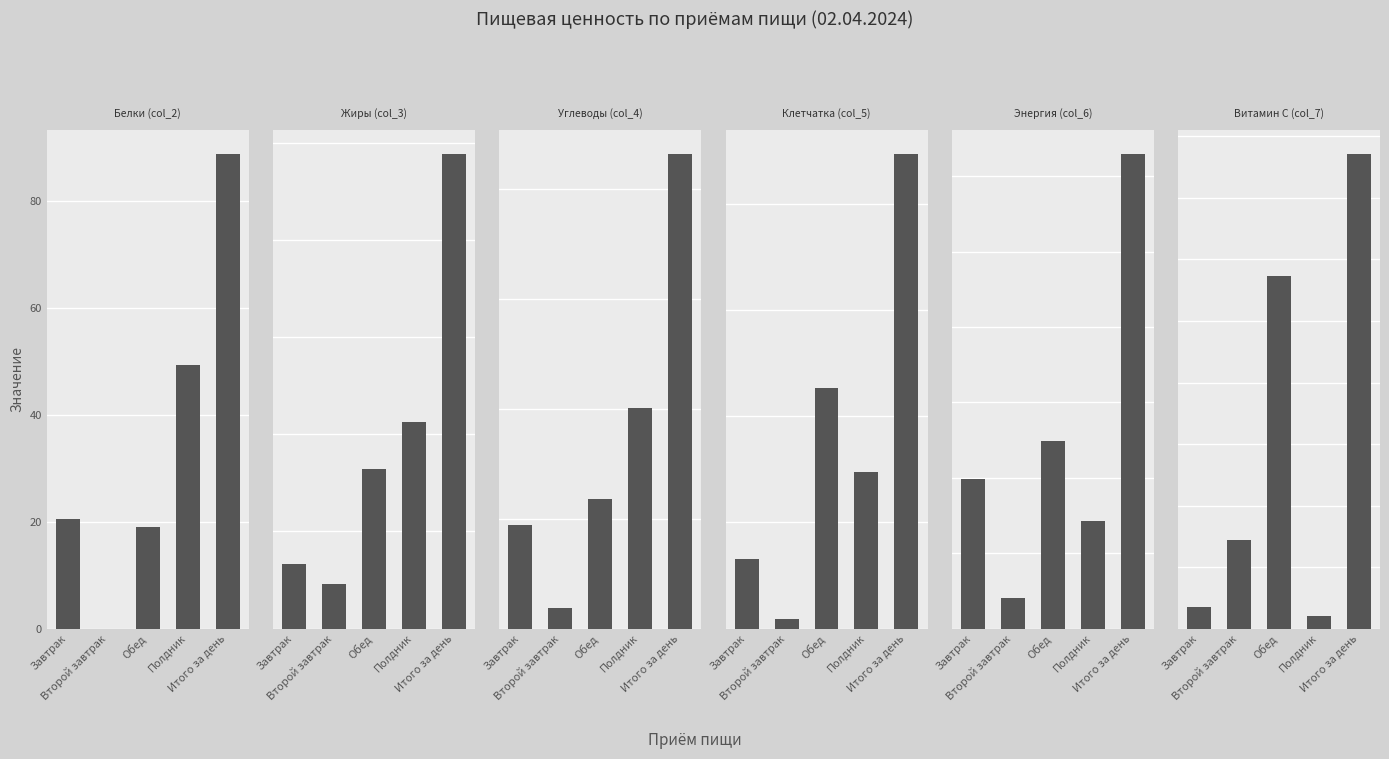

Between Обед and Итого за день, which series saw the biggest shift?

Энергия (col_6)